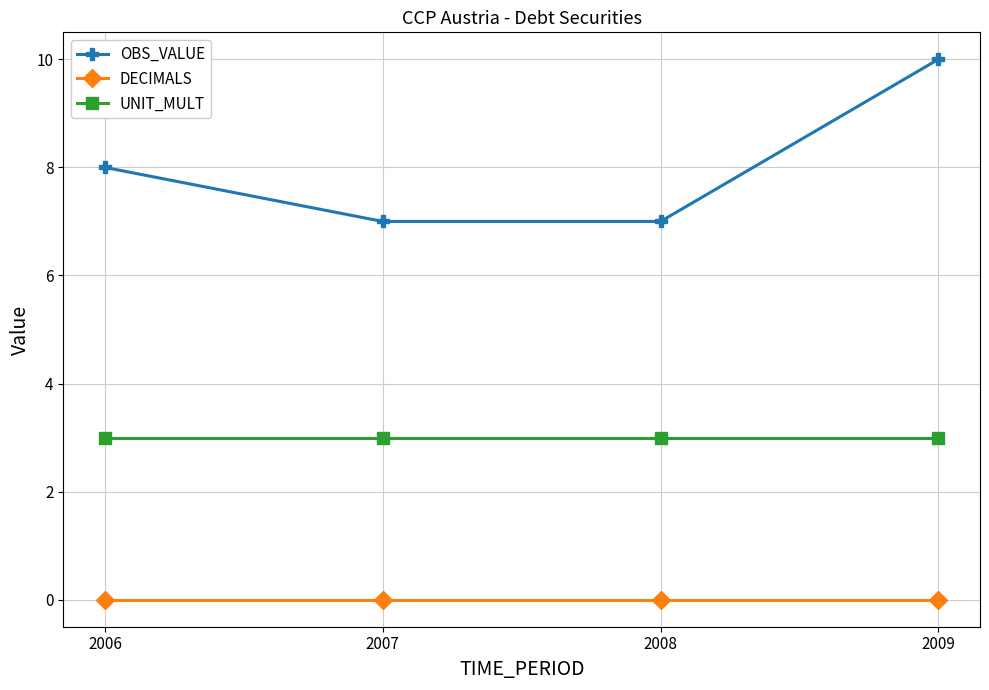

Reading left to right, what are all the values shown in this chart?

OBS_VALUE: 8	7	7	10
DECIMALS: 0	0	0	0
UNIT_MULT: 3	3	3	3